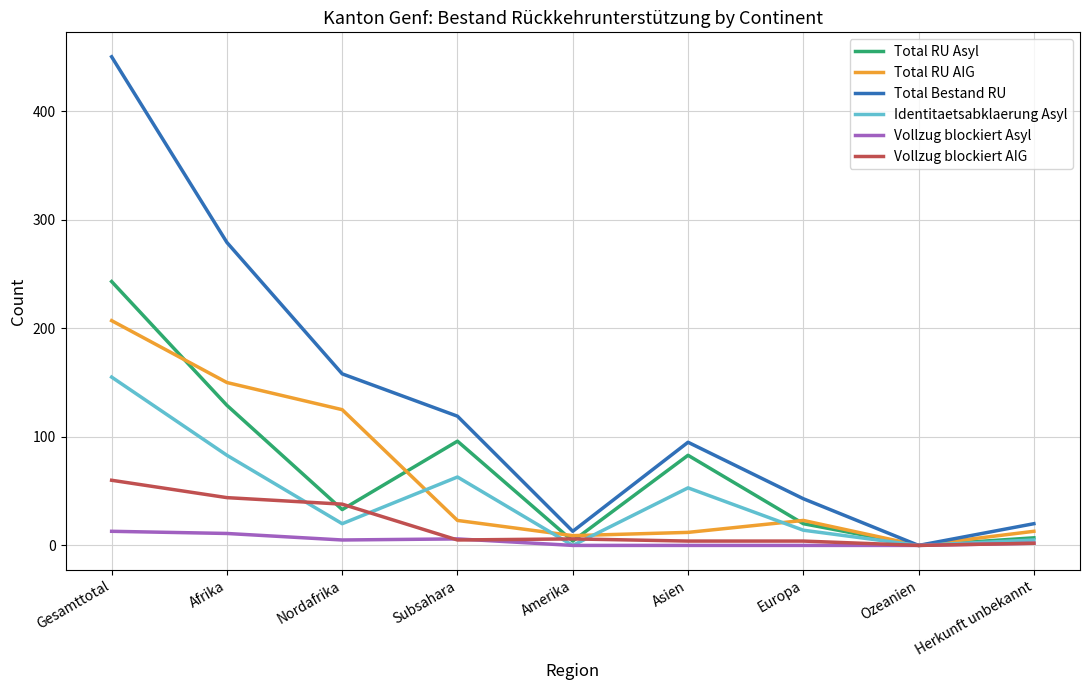

Which category has the highest value in the Total RU AIG series?

Gesamttotal